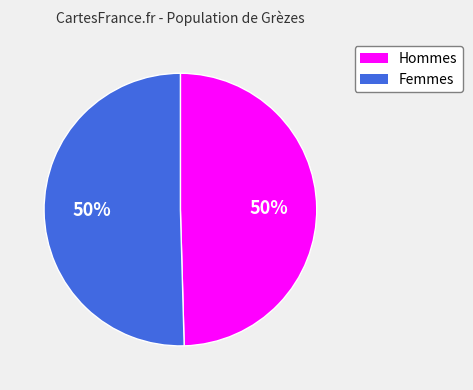

To the nearest percent, what is the average slice percentage?

50%